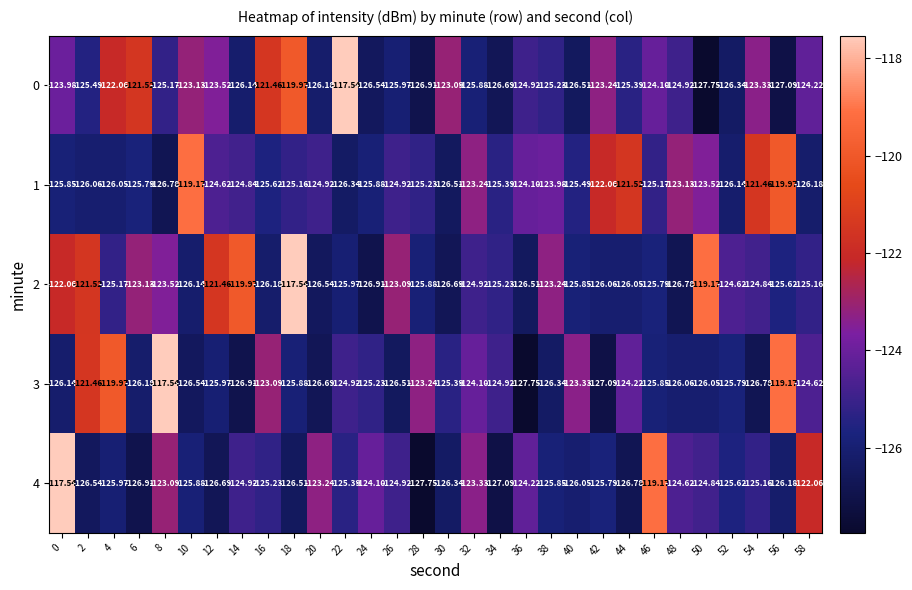

Which series has the largest total across all categories?

2